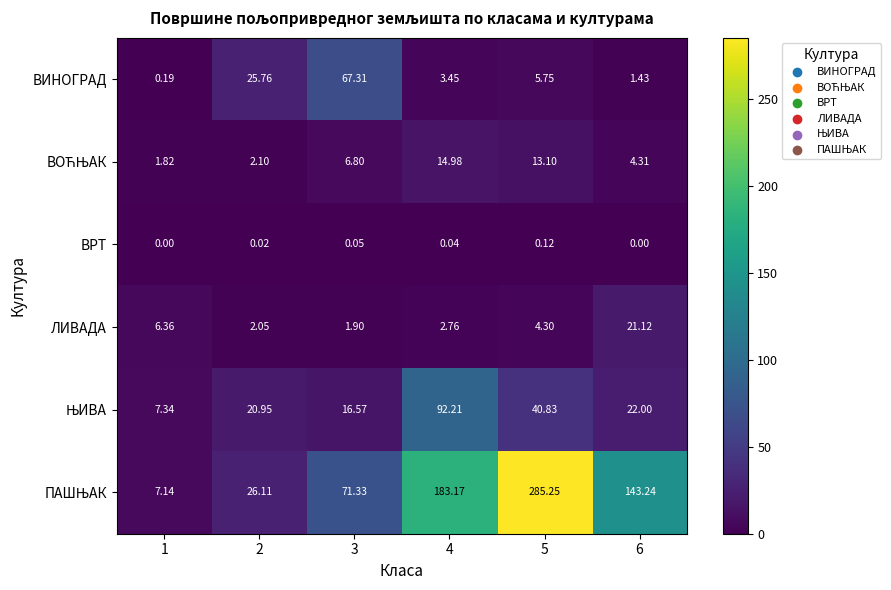

At which category is the sum across all series the highest?

5